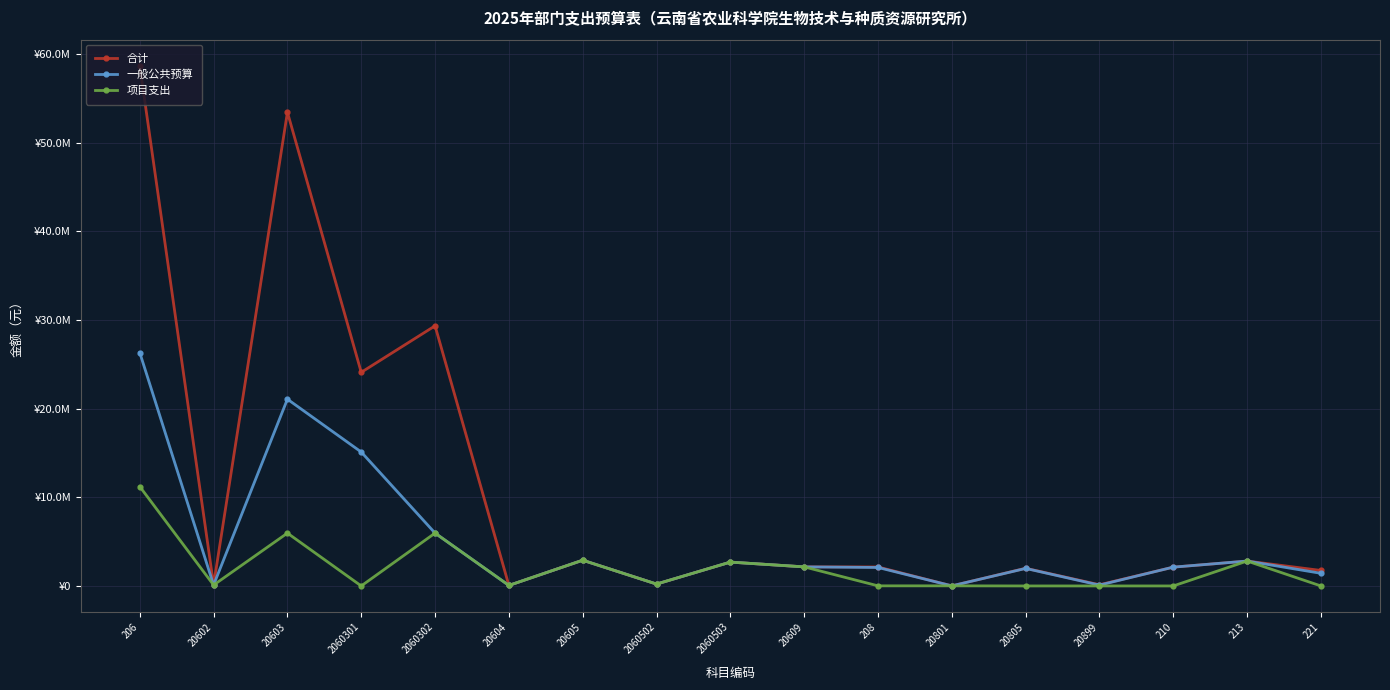

What are all the series names shown in the legend?

合计, 一般公共预算, 项目支出